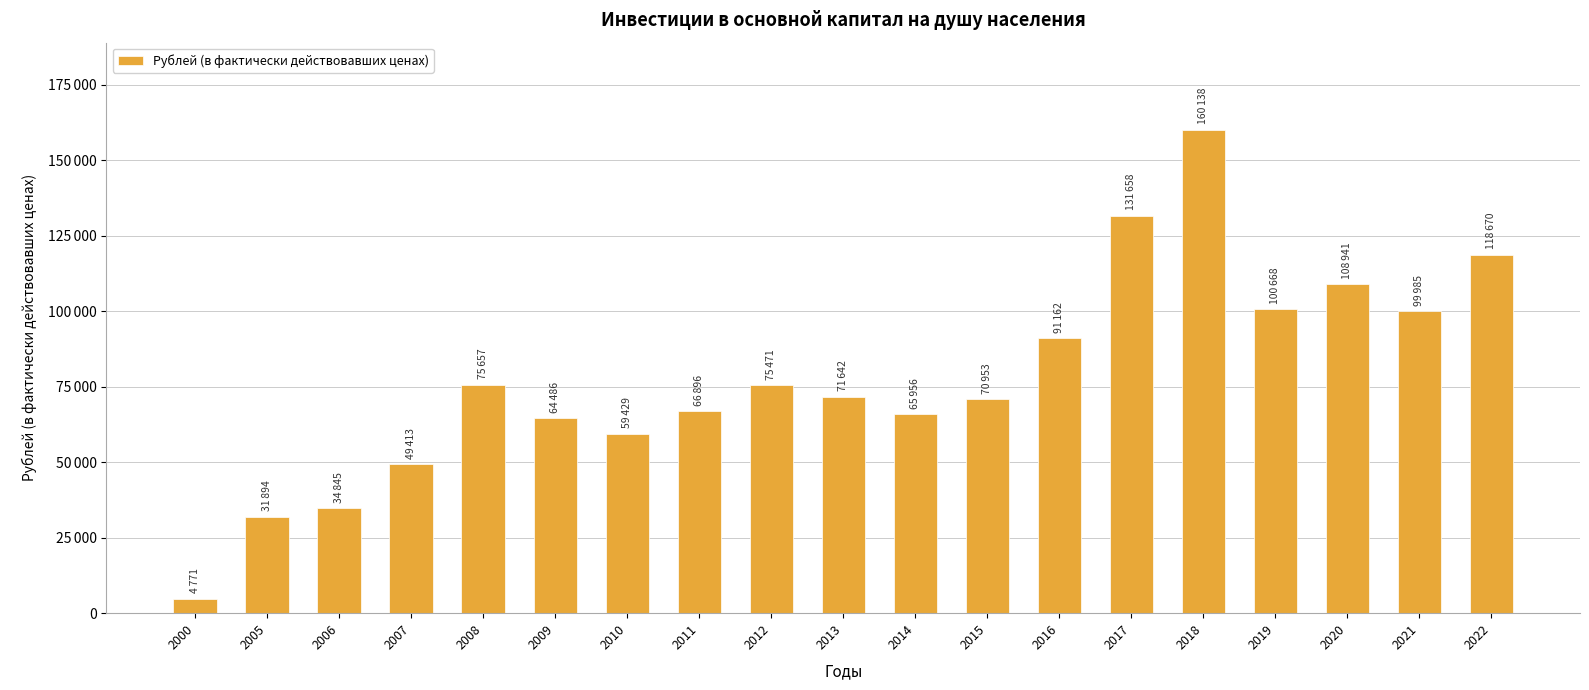

Reading right to left, what are all the values shown in this chart?

2022=118670.0	2021=99985.0	2020=108941.0	2019=100668.0	2018=160138.0	2017=131658.0	2016=91162.0	2015=70953.0	2014=65956.0	2013=71642.4	2012=75471.4	2011=66896.5	2010=59429.0	2009=64486.0	2008=75657.0	2007=49412.7	2006=34844.7	2005=31894.0	2000=4771.0